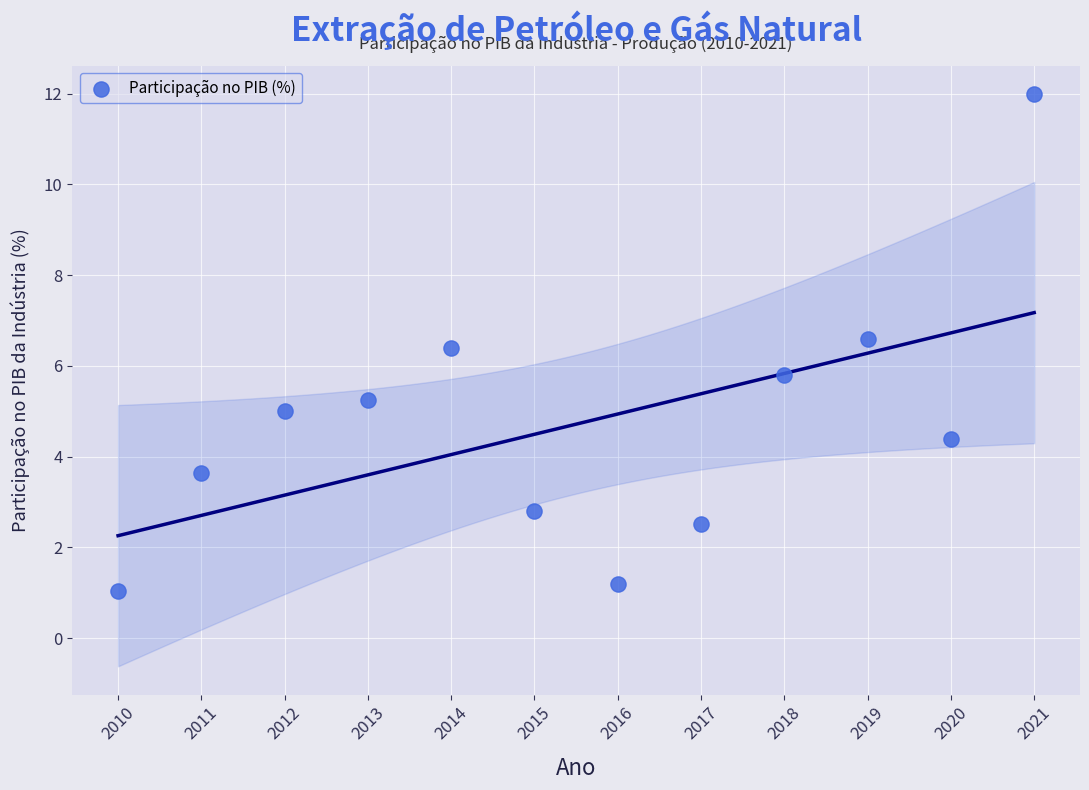

What is the average Y value?

4.7